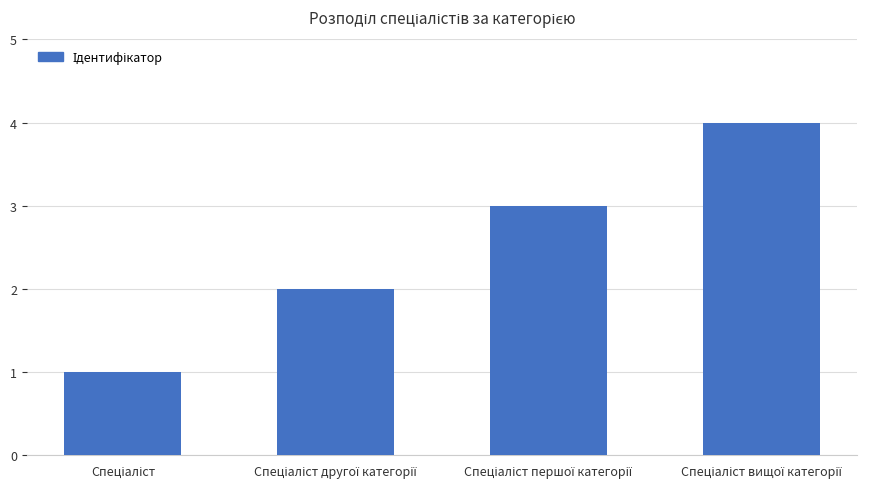

What is the sum of all values?

10